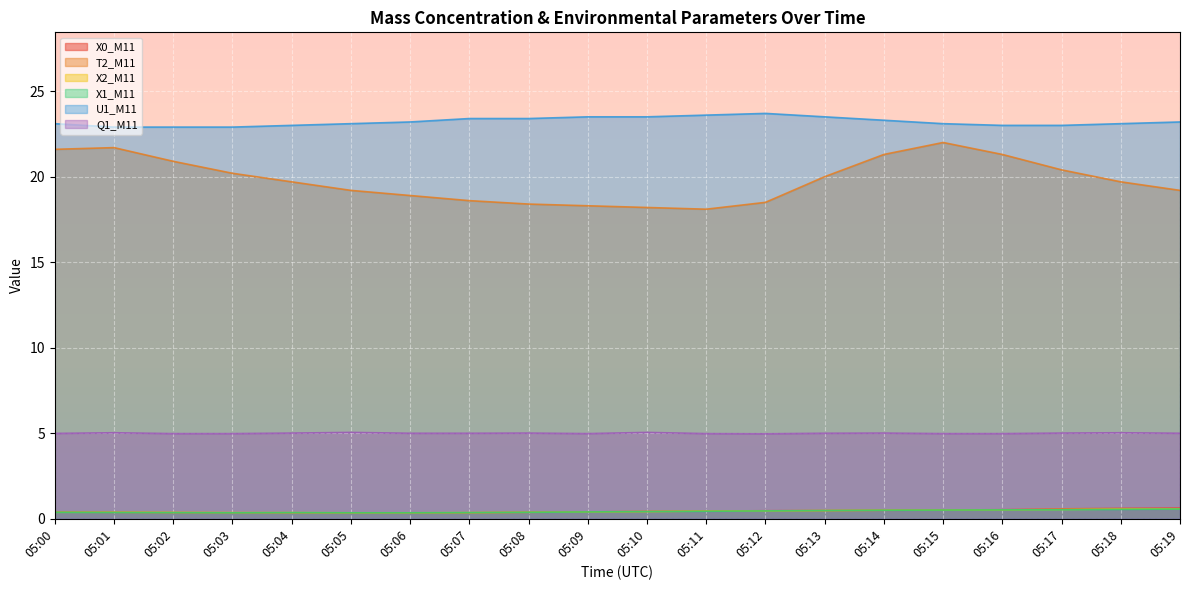

Reading left to right, extract all data points from this chart.

X0_M11: 0.4	0.4	0.4	0.3	0.3	0.3	0.3	0.3	0.4	0.4	0.4	0.5	0.5	0.5	0.5	0.5	0.5	0.6	0.6	0.6
T2_M11: 21.6	21.7	20.9	20.2	19.7	19.2	18.9	18.6	18.4	18.3	18.2	18.1	18.5	20.0	21.3	22.0	21.3	20.4	19.7	19.2
X2_M11: 0.4	0.4	0.4	0.4	0.4	0.3	0.3	0.4	0.4	0.4	0.4	0.5	0.5	0.5	0.5	0.5	0.5	0.5	0.6	0.6
X1_M11: 0.4	0.4	0.4	0.3	0.4	0.3	0.3	0.4	0.4	0.4	0.4	0.4	0.5	0.5	0.5	0.5	0.5	0.5	0.6	0.6
U1_M11: 23.1	22.9	22.9	22.9	23.0	23.1	23.2	23.4	23.4	23.5	23.5	23.6	23.7	23.5	23.3	23.1	23.0	23.0	23.1	23.2
Q1_M11: 5.0	5.0	5.0	5.0	5.0	5.0	5.0	5.0	5.0	5.0	5.0	5.0	5.0	5.0	5.0	5.0	5.0	5.0	5.0	5.0